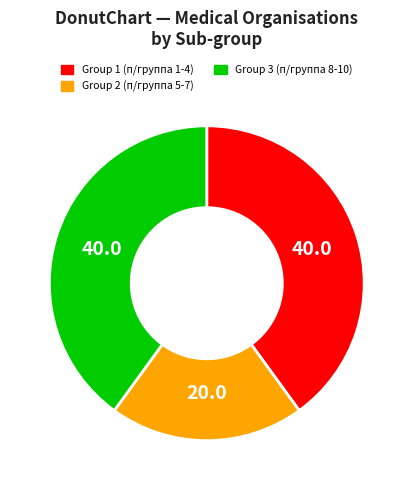

Which slice is the smallest?

Group 2 (п/группа 5-7)